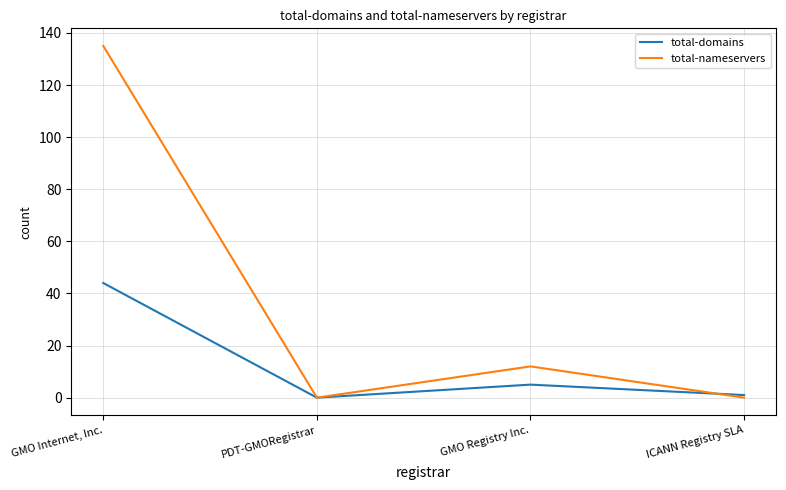

Rank the series by their average value, from highest to lowest.

total-nameservers, total-domains